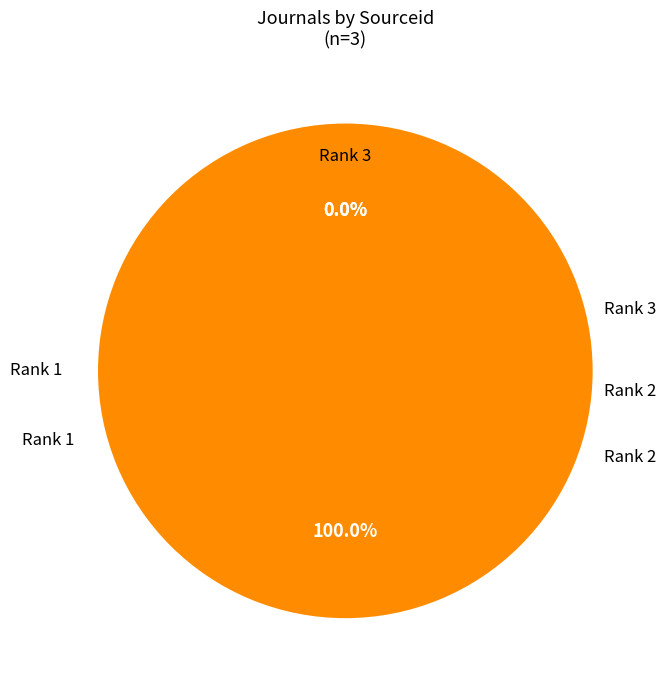

To the nearest percent, what percentage of the pie is Rank 2 (Chinese Journal of Population Resources)?

100%